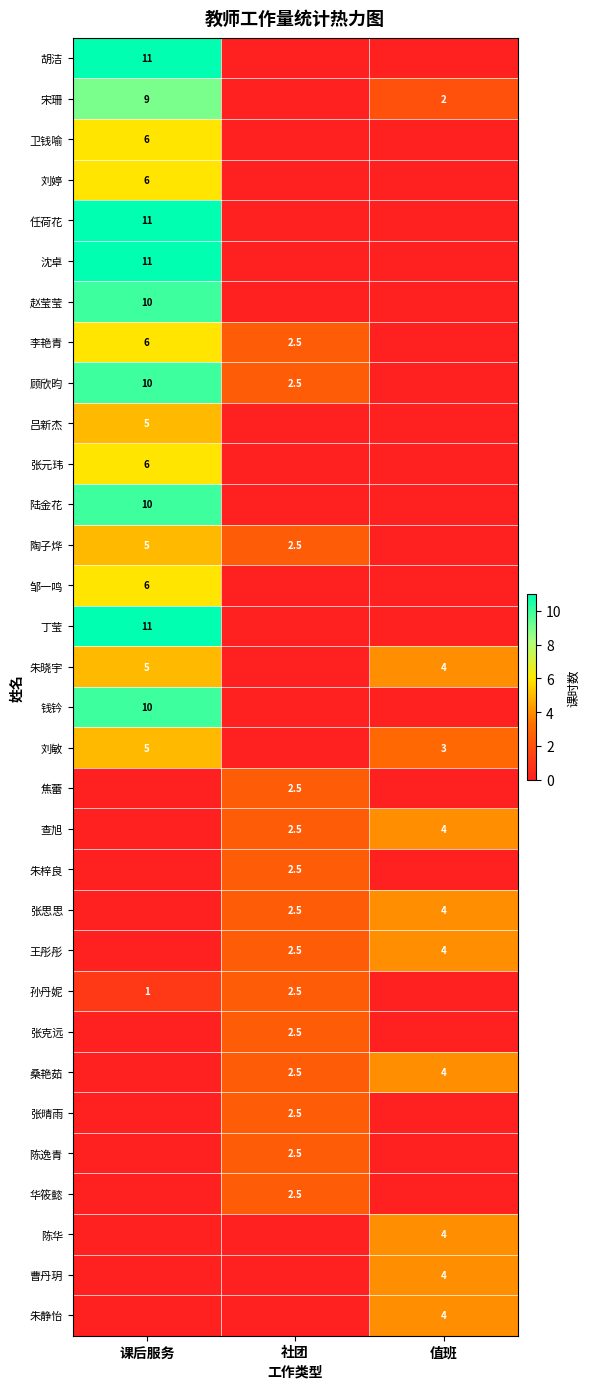

The 吕新杰 series shows 7.7 at 课后服务. True or false?

False